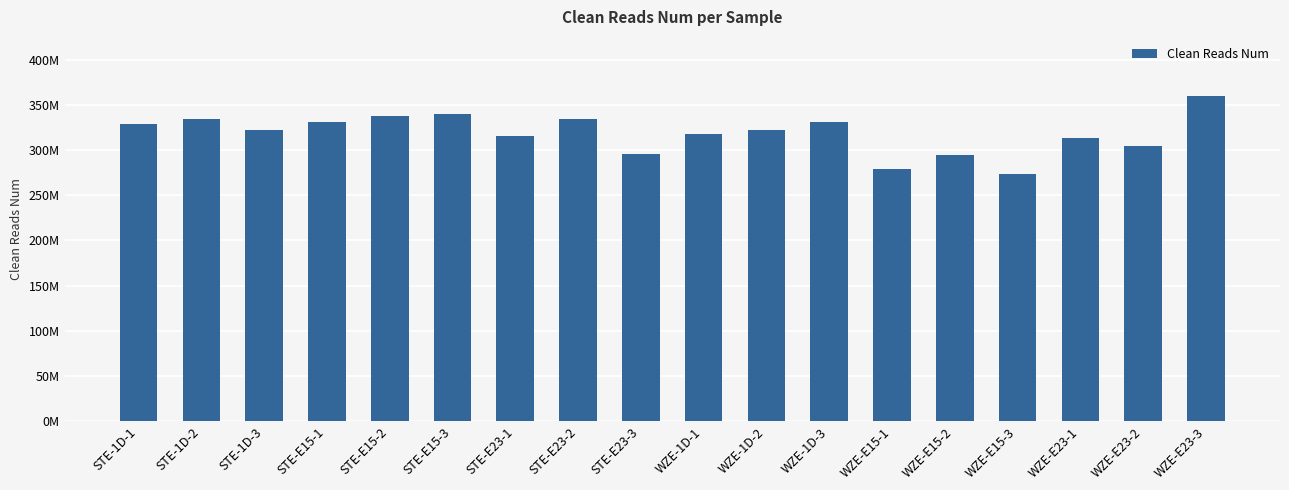

Does the chart contain any negative values?

No